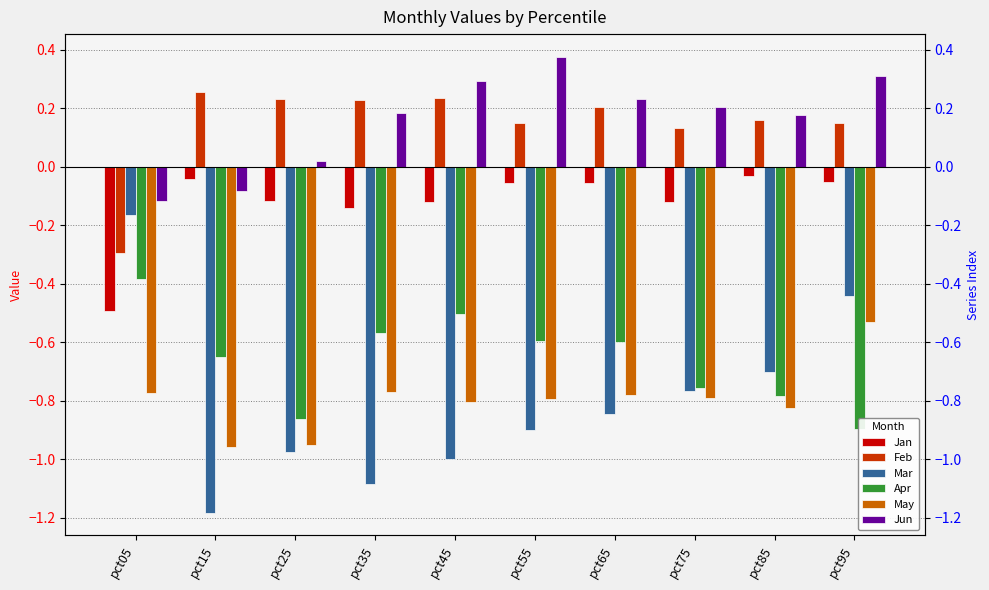

What value does the Mar series have at pct45?

-1.0